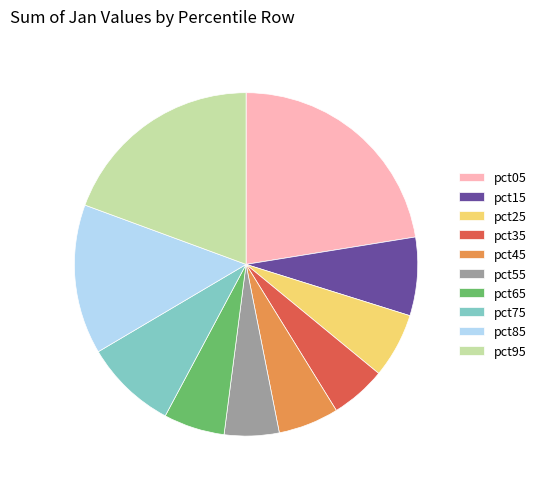

Combined, do pct75 and pct15 account for over 50%?

No